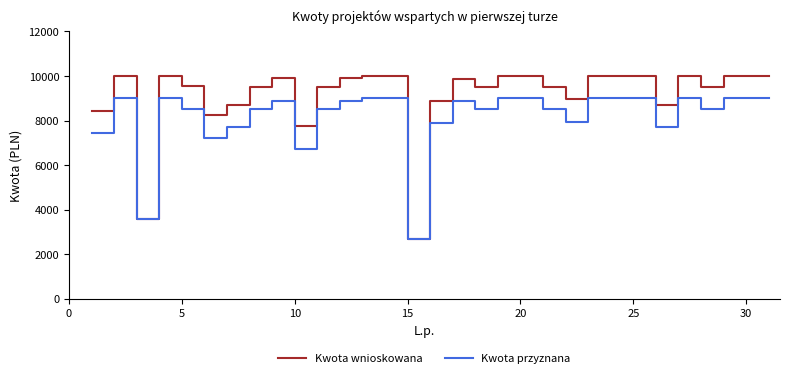

Which series has the largest total across all categories?

Kwota wnioskowana